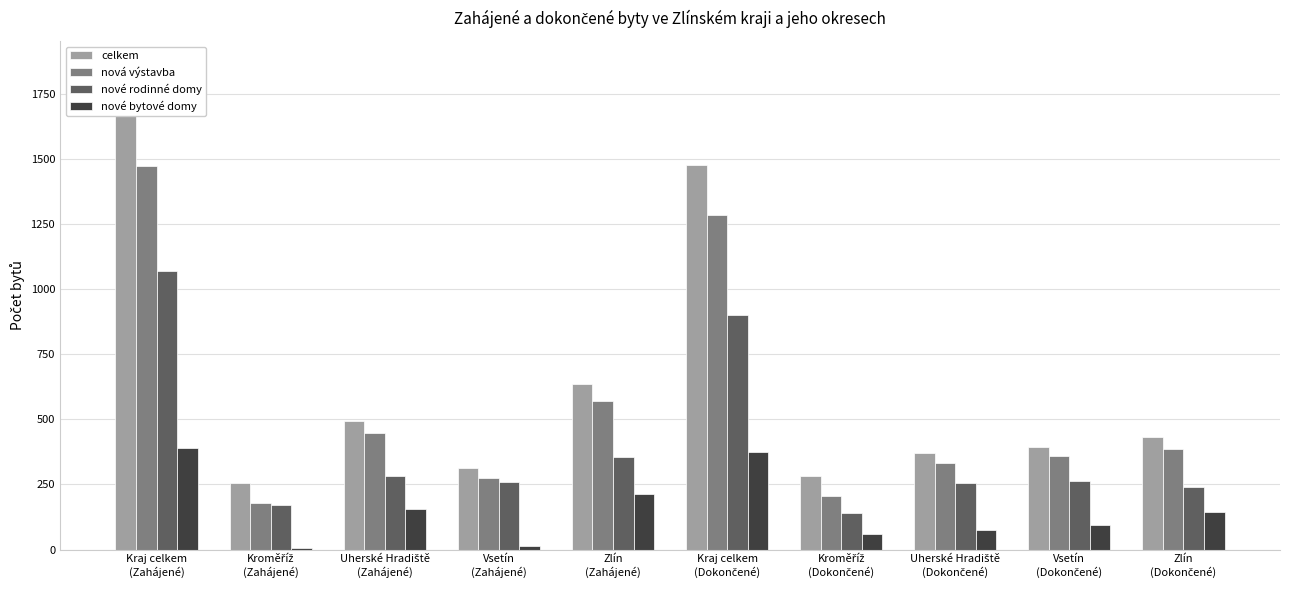

What is the highest value of the celkem series?

1698